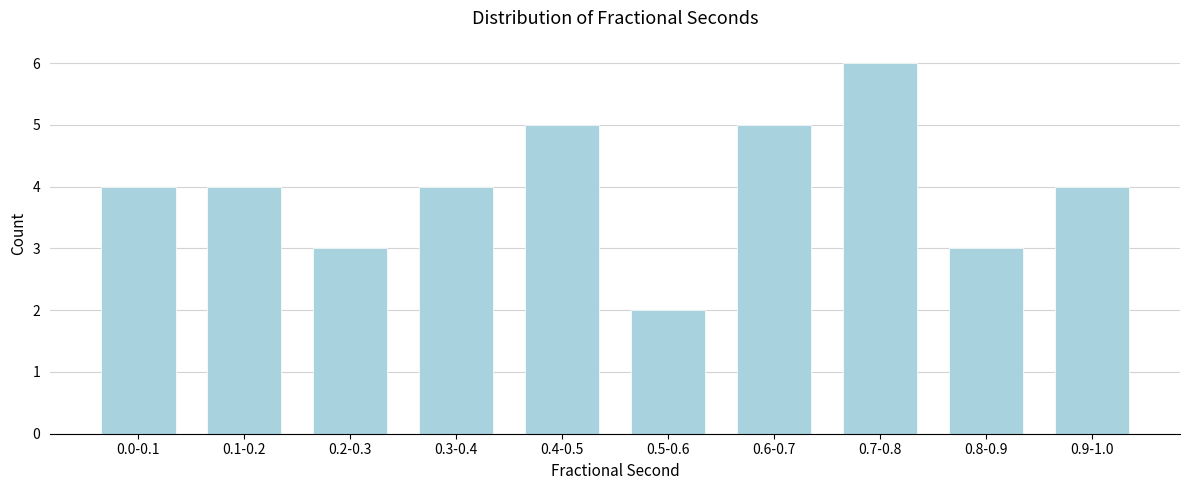

Reading right to left, extract all data points from this chart.

0.9-1.0=4	0.8-0.9=3	0.7-0.8=6	0.6-0.7=5	0.5-0.6=2	0.4-0.5=5	0.3-0.4=4	0.2-0.3=3	0.1-0.2=4	0.0-0.1=4